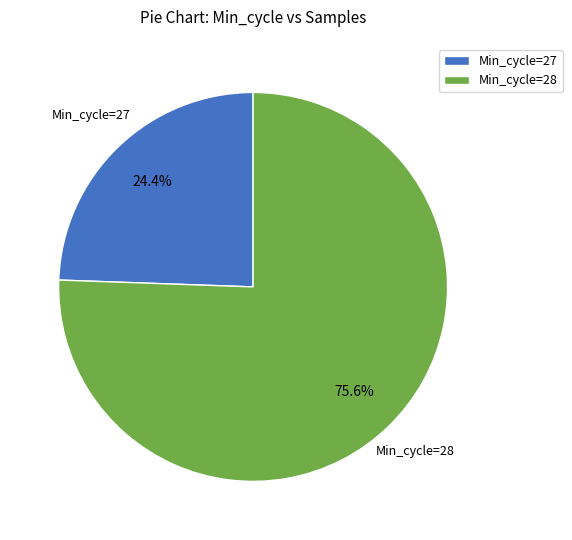

Count the number of slices in the pie.

2